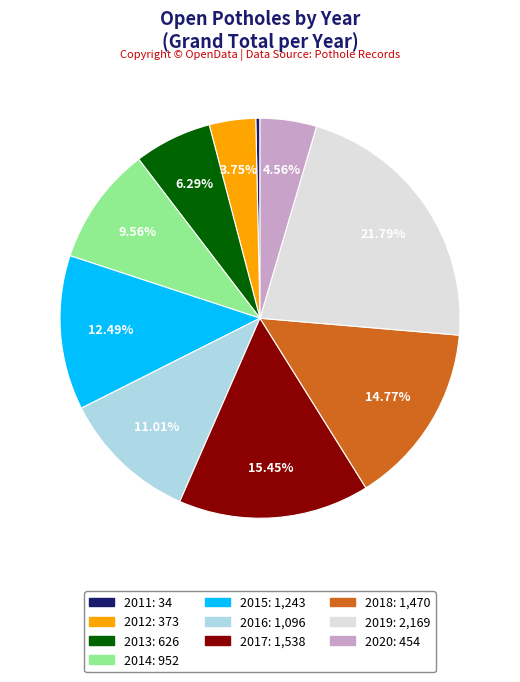

To the nearest percent, what is the difference between the 2014 and 2019 slice percentages?

12%